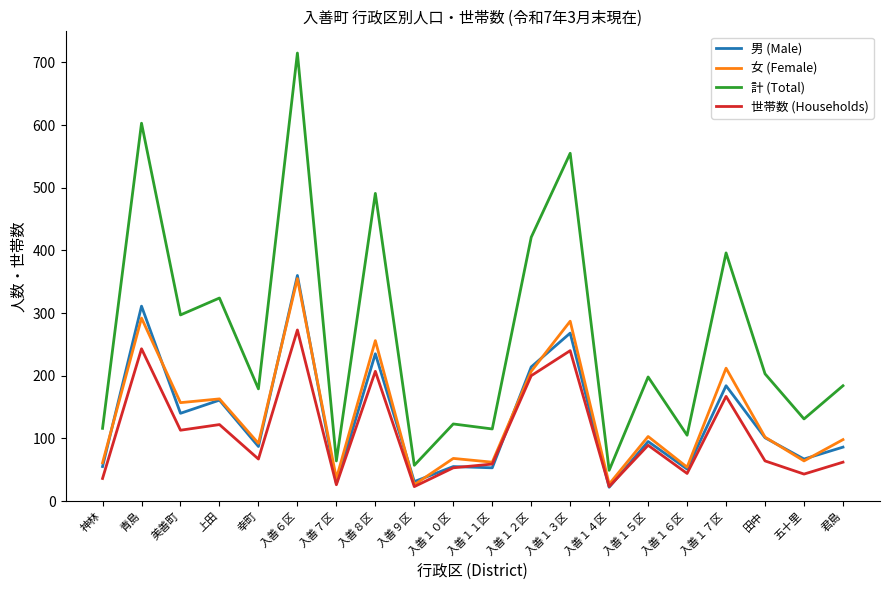

What value does the 男 (Male) series have at 田中?

101